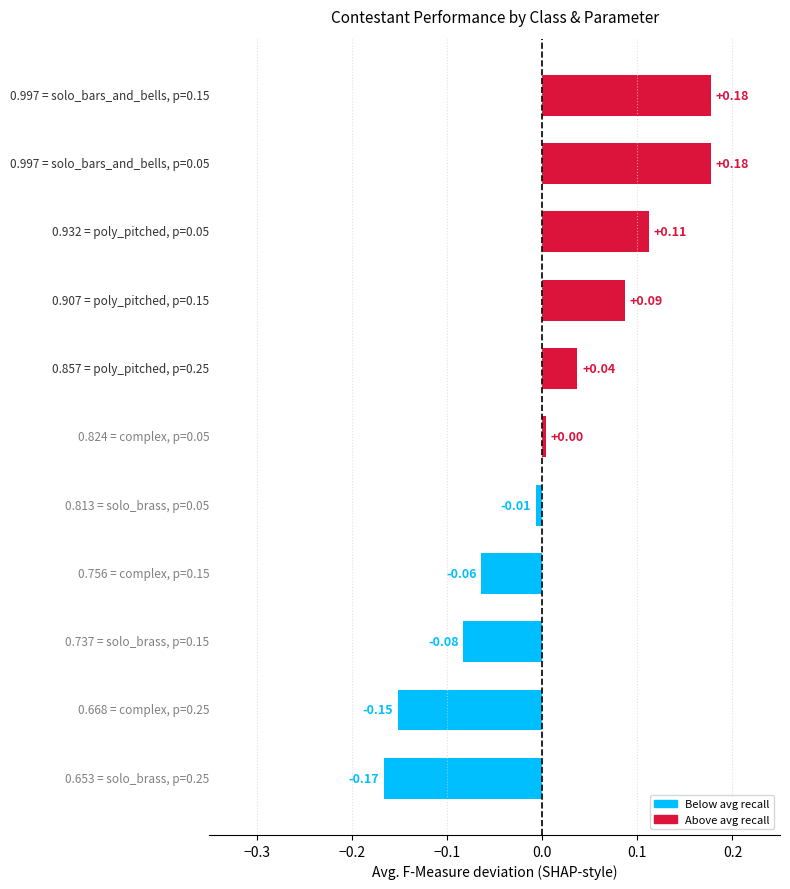

Count the number of data series in this chart.

1